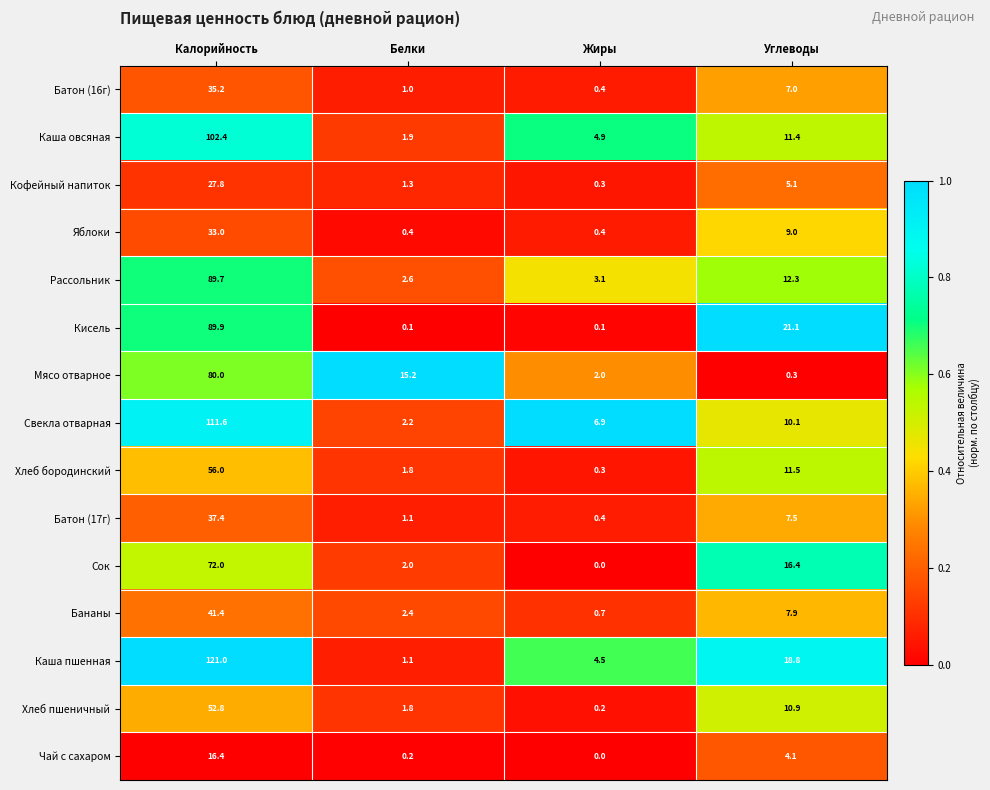

At which label does Рассольник reach its minimum?

Белки